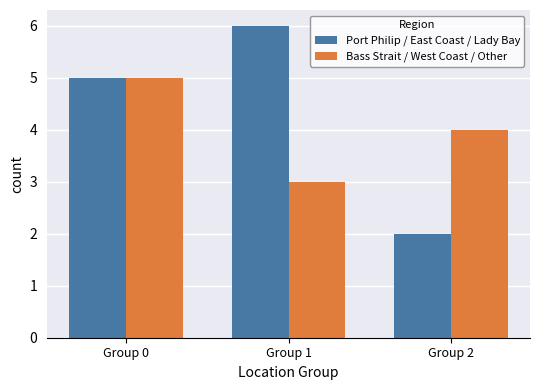

How many values in the Port Philip / East Coast / Lady Bay series are below 5?

1